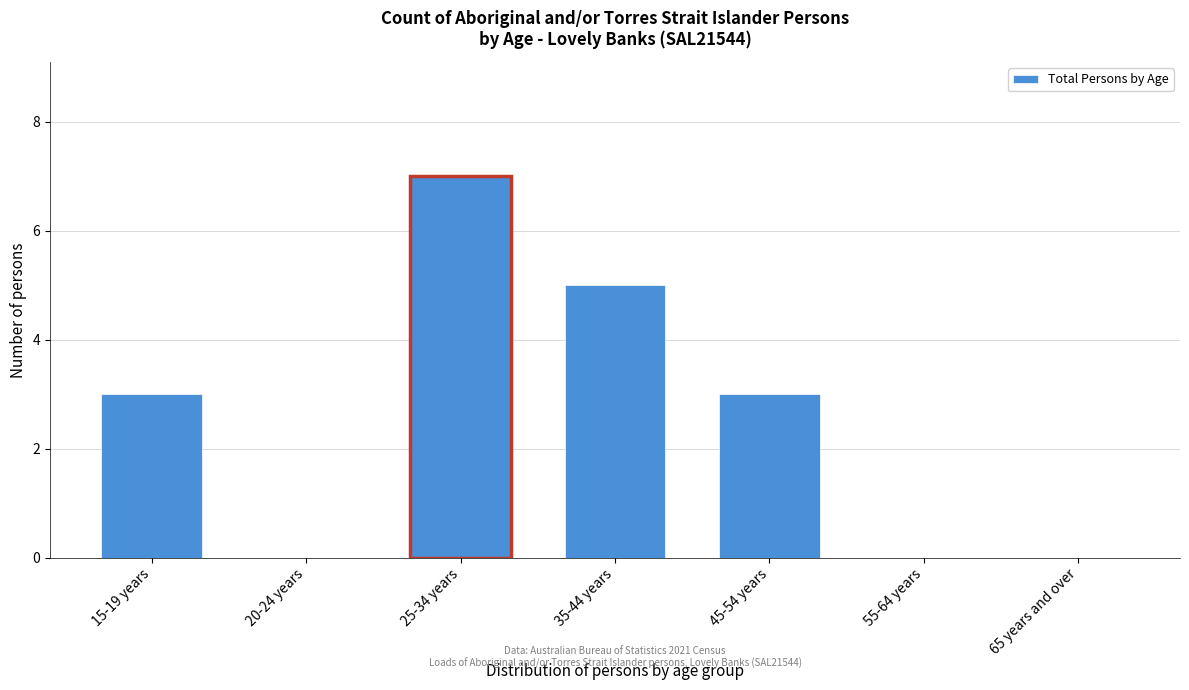

Reading left to right, extract all data points from this chart.

15-19 years=3	20-24 years=0	25-34 years=7	35-44 years=5	45-54 years=3	55-64 years=0	65 years and over=0